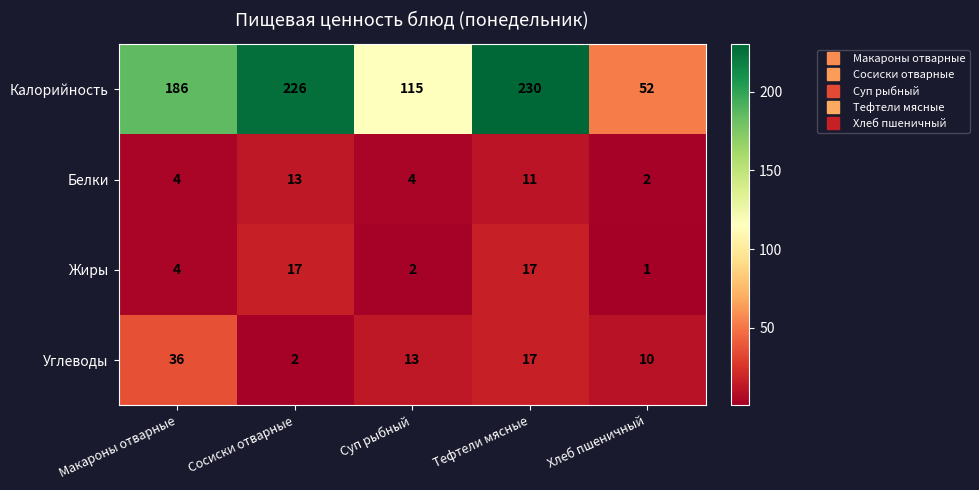

At which label is Калорийность closest to 141?

Суп рыбный